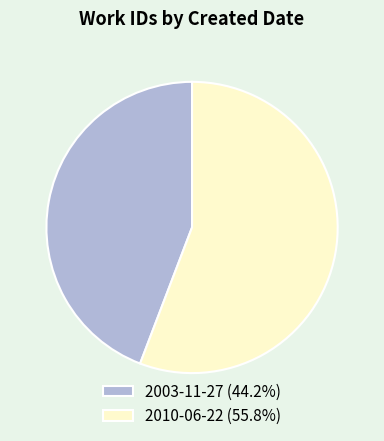

Which slice is the largest?

2010-06-22